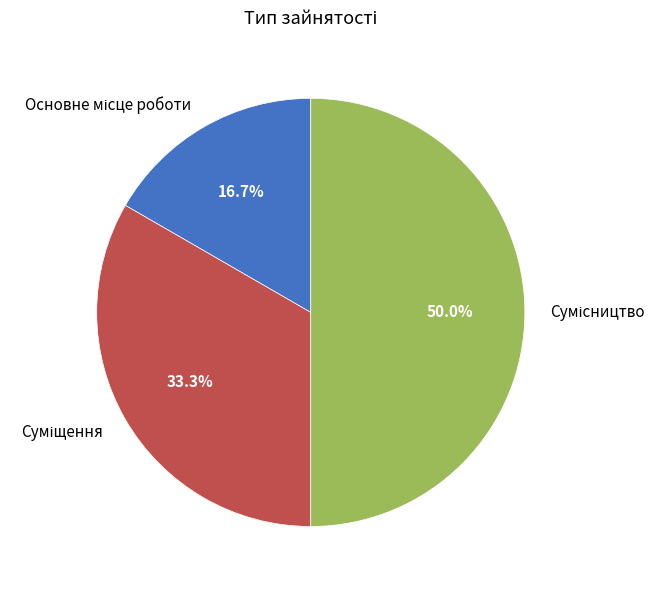

Which slice is the smallest?

Основне місце роботи